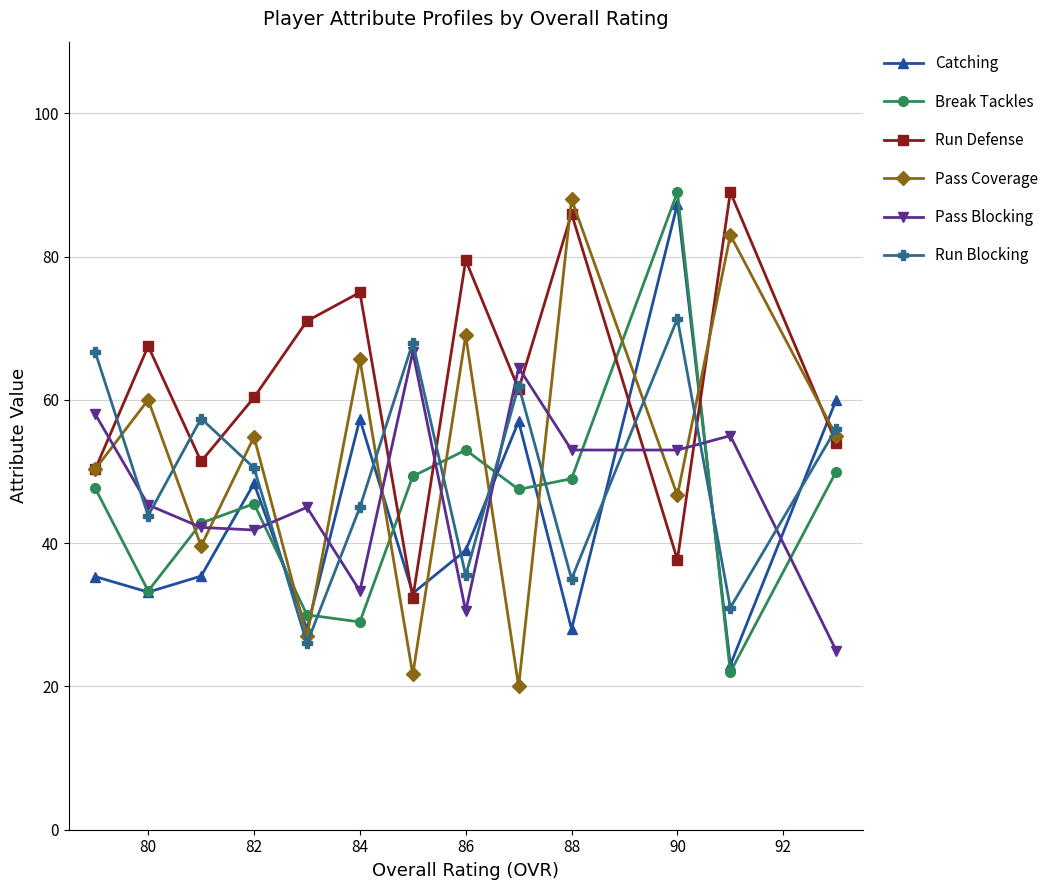

What is the maximum value shown in the chart?

89.0